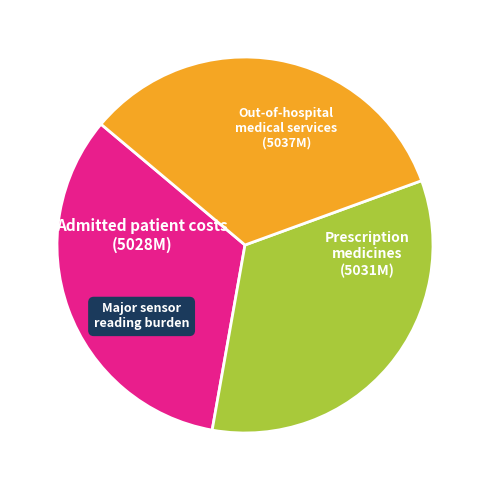

Does any single category account for the majority?

No